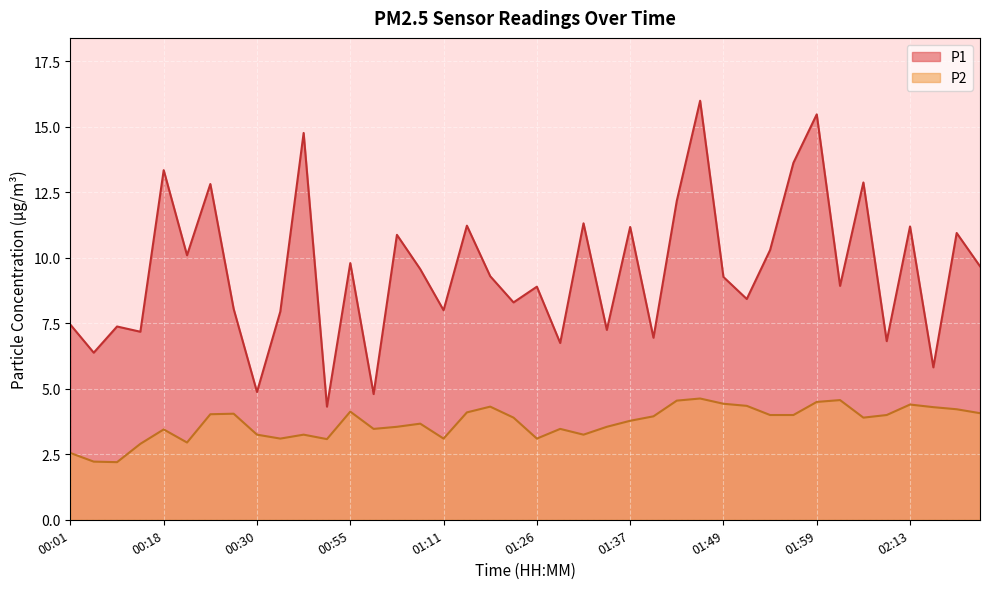

List the series in order of their overall mean, highest first.

P1, P2